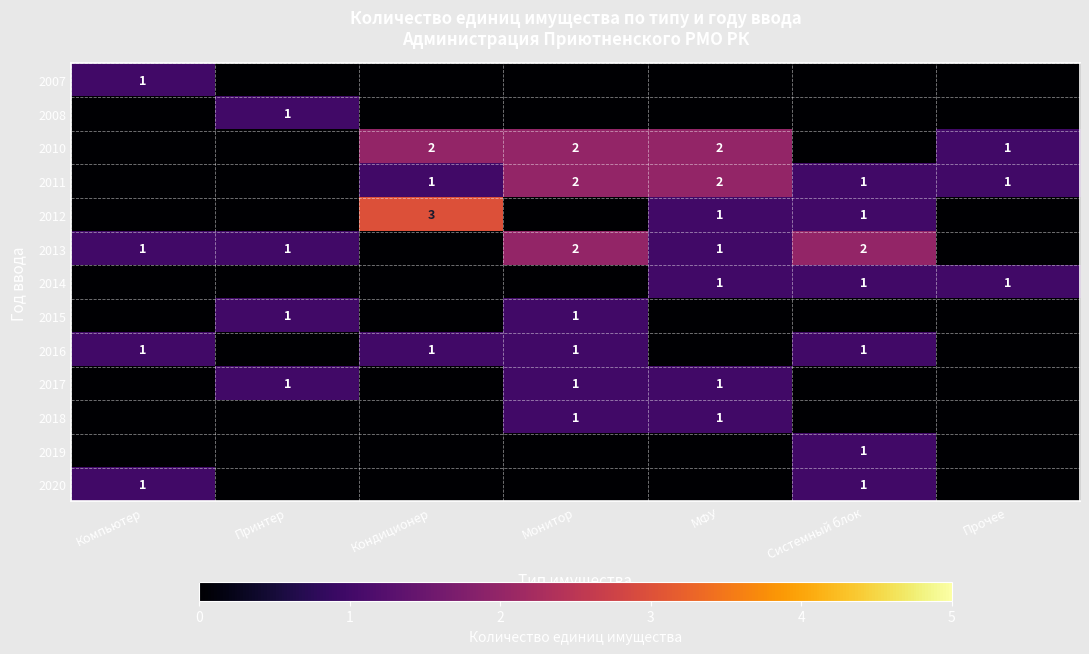

The value of 2017 at Принтер is 2. True or false?

False